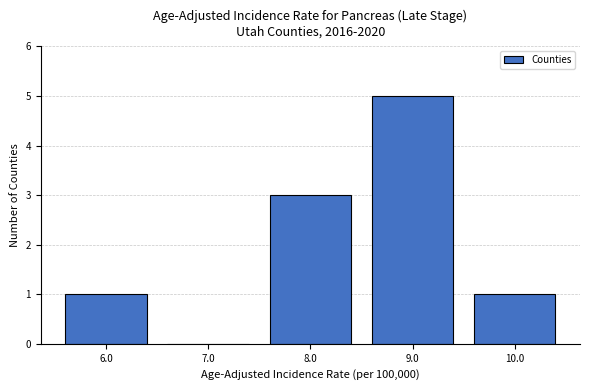

Reading left to right, list every bar in this chart as the range it spans on the x-axis followed by its height. The values are not printed on the chart, so give them approximately, as read against the axis.

5.5 to 6.5: 1
6.5 to 7.5: 0
7.5 to 8.5: 3
8.5 to 9.5: 5
9.5 to 10.5: 1